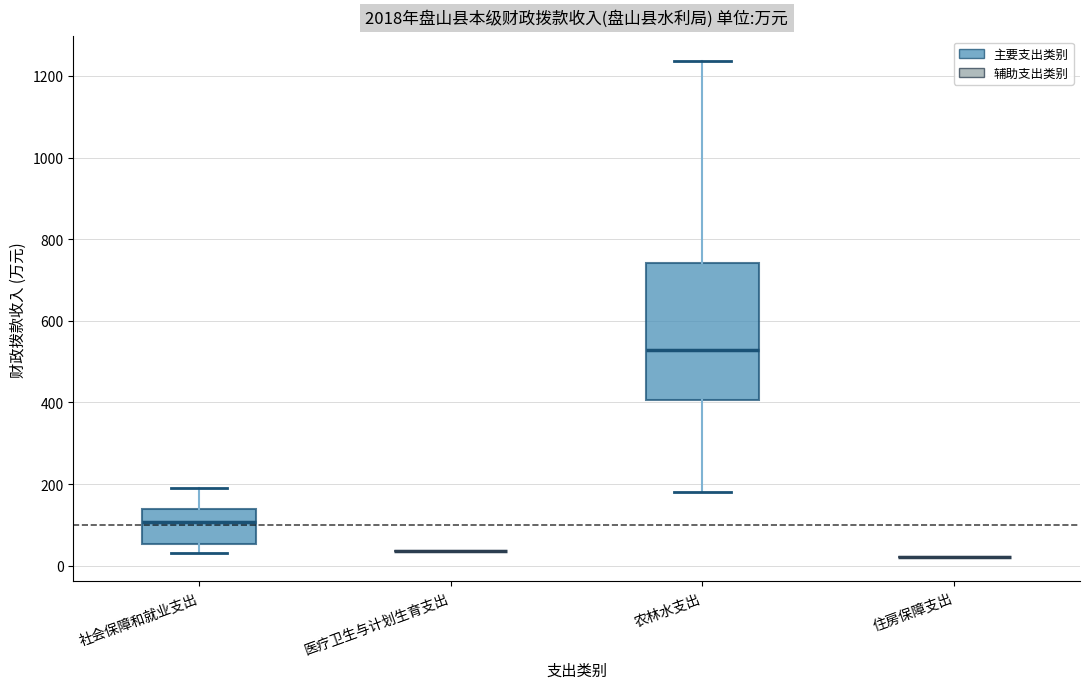

Reading left to right, transcribe this box plot: for each box, give where its median line is, the range the box spans, and where its two whiskers end, as read against the y-axis. The values are not printed on the chart, so give them approximately, as read against the axis.

社会保障和就业支出: median 100, box 60 to 140, whiskers 40 to 200
医疗卫生与计划生育支出: box collapsed to a line at 40, whiskers 40 to 40
农林水支出: median 520, box 400 to 740, whiskers 180 to 1240
住房保障支出: box collapsed to a line at 20, whiskers 20 to 20